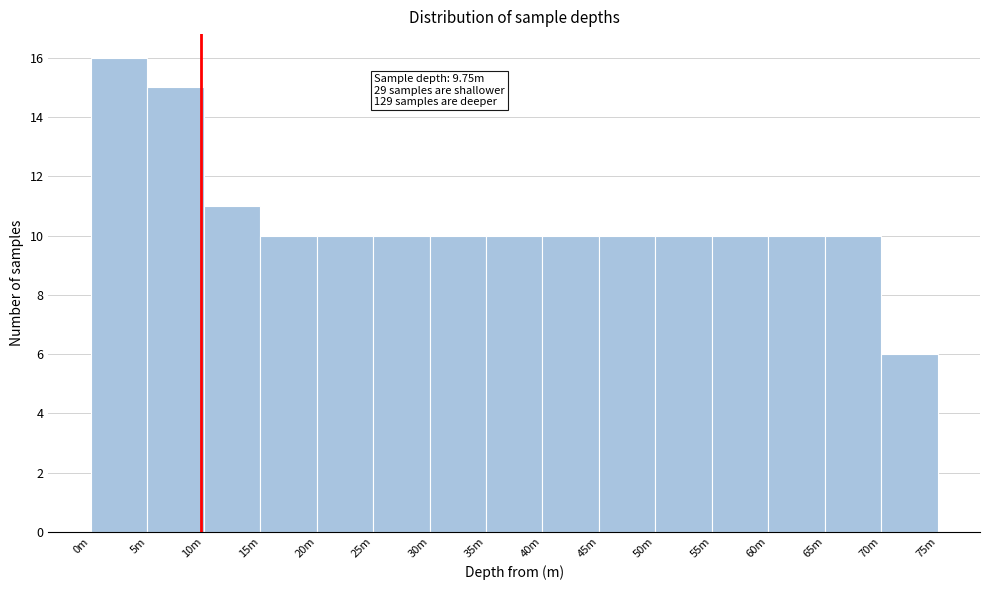

Reading left to right, extract all data points from this chart.

0m=16	5m=15	10m=11	15m=10	20m=10	25m=10	30m=10	35m=10	40m=10	45m=10	50m=10	55m=10	60m=10	65m=10	70m=6